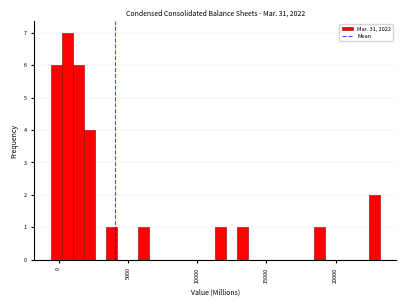

Read against the x-axis, roughly where is the centre of the tallest bar?

500